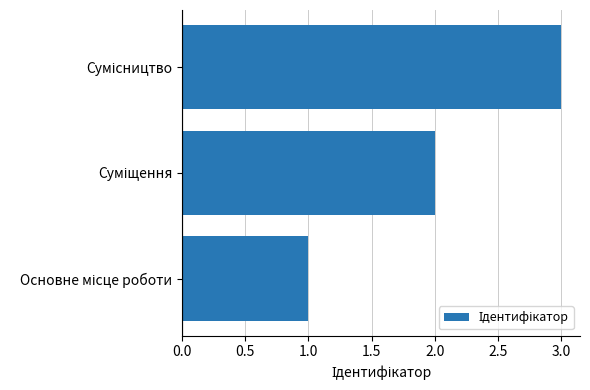

What is the average value?

2